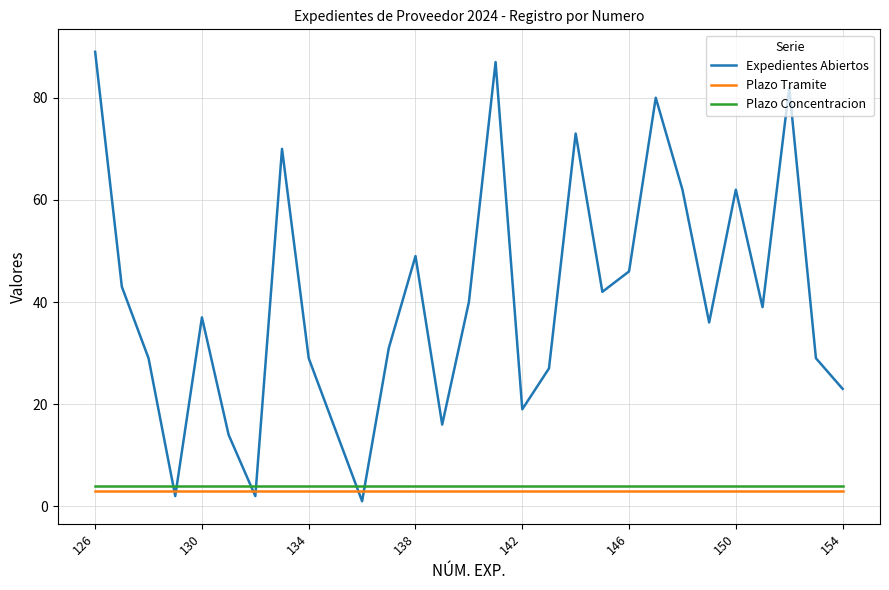

What is the difference between the maximum and minimum values in the Expedientes Abiertos series?

88